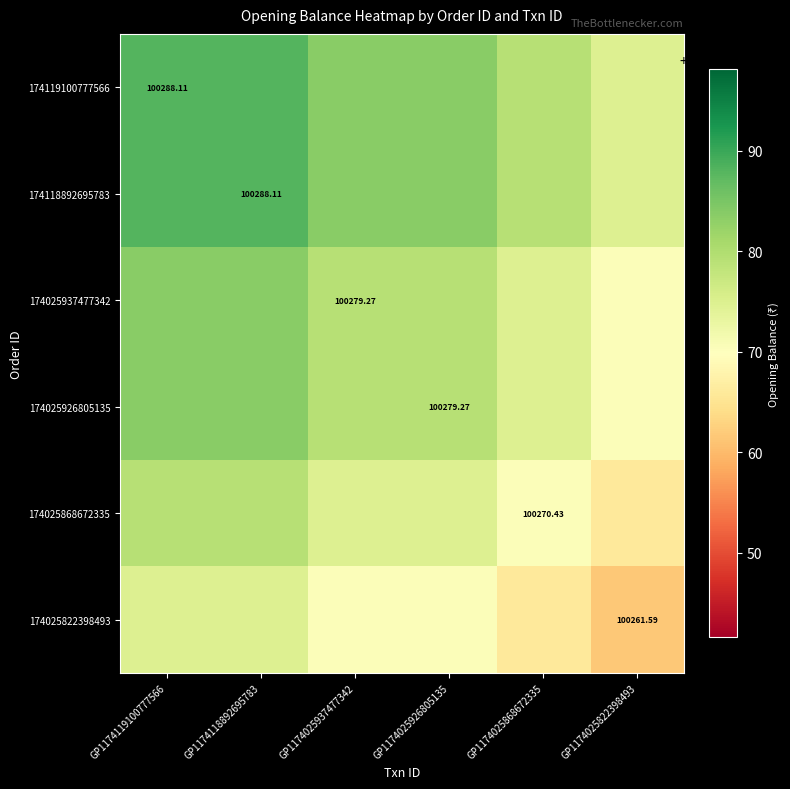

List the series in order of their peak value, lowest first.

174025822398493, 174025868672335, 174025937477342, 174025926805135, 174119100777566, 174118892695783